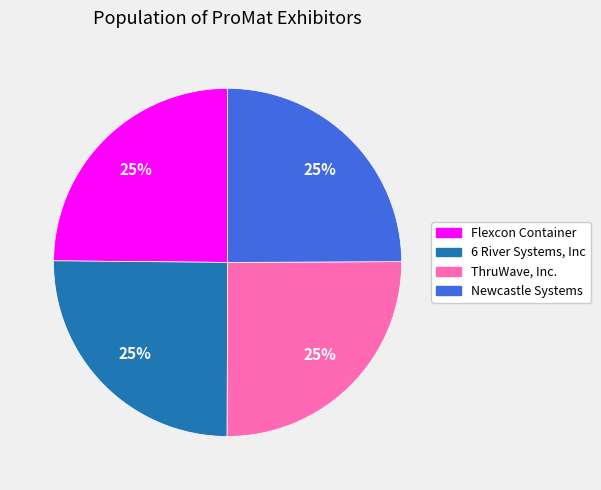

Count the number of slices in the pie.

4